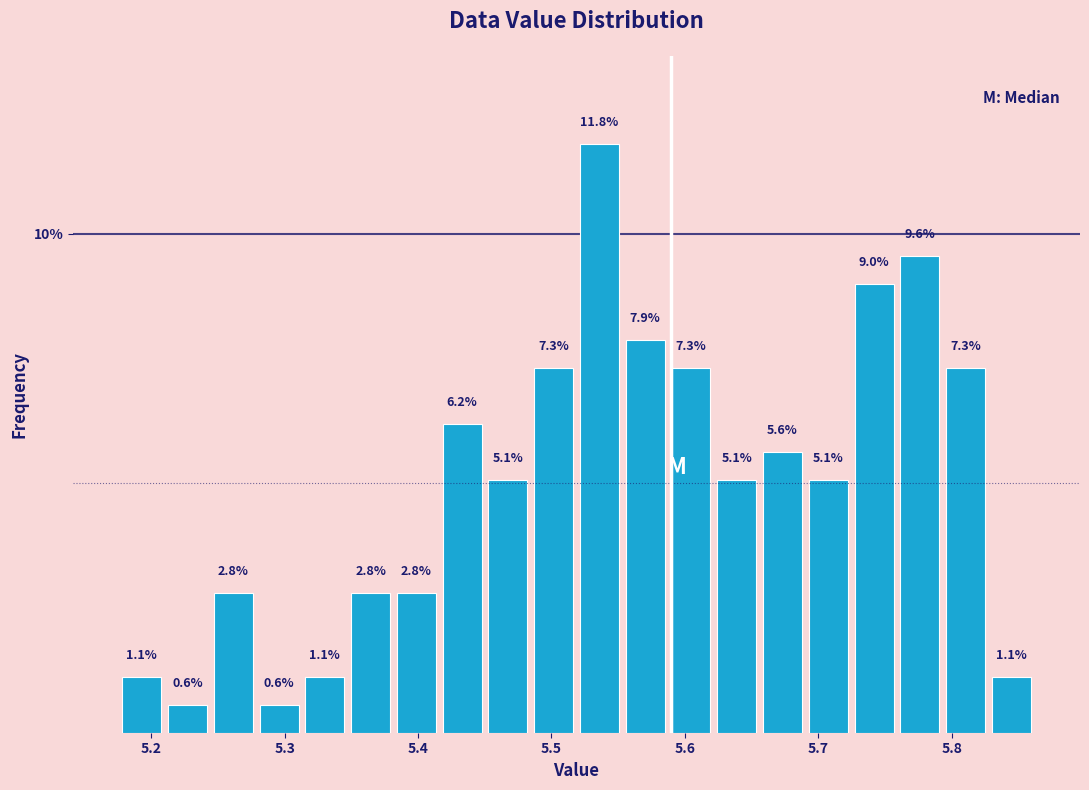

Around what value on the x-axis is the tallest bar? Give the approximate position of its centre, as read against the axis.

5.54